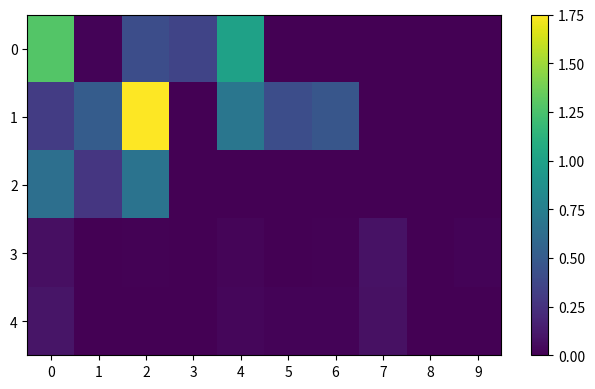

Rank the series at 4 from lowest to highest value.

2, 3, 4, 1, 0